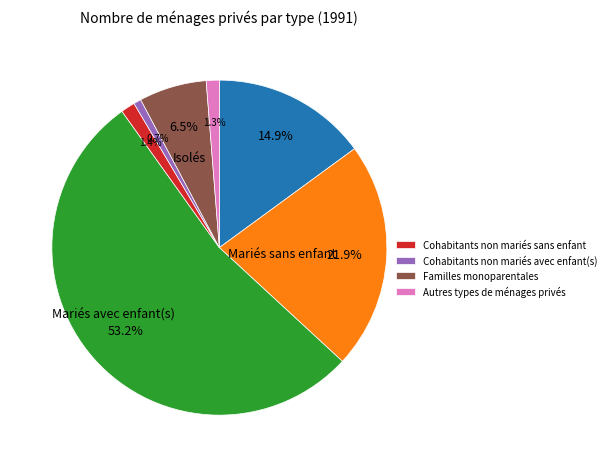

Does any single category account for the majority?

Yes